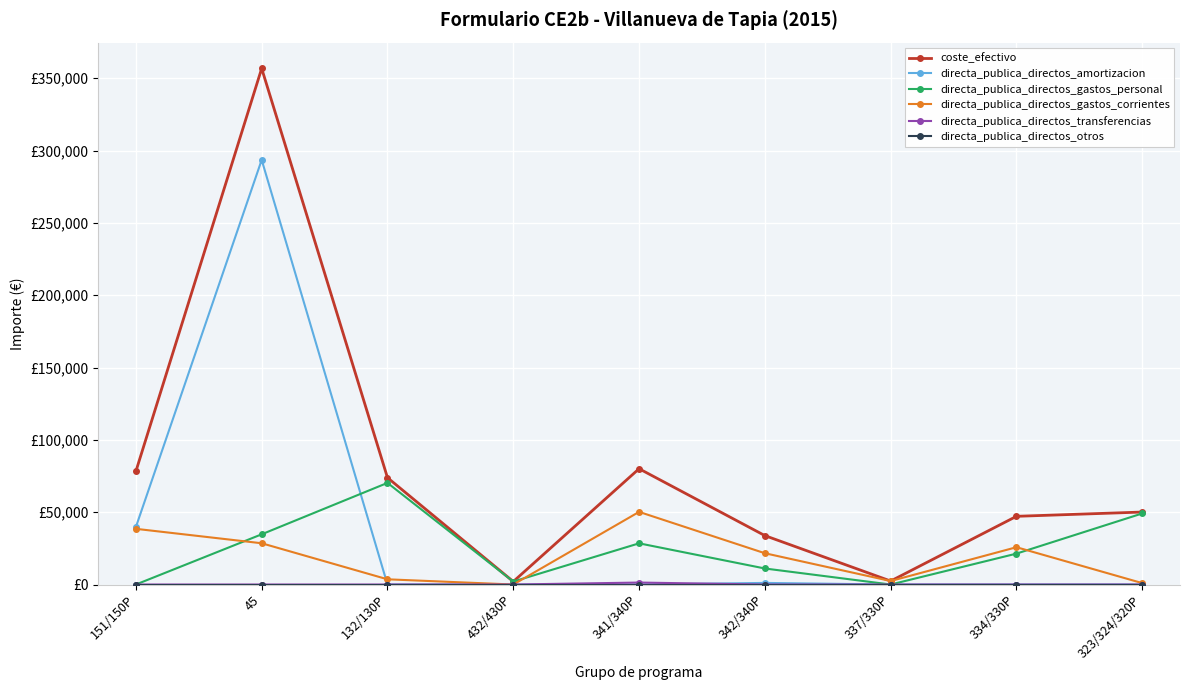

Is this an area chart (filled region under the line)?

No